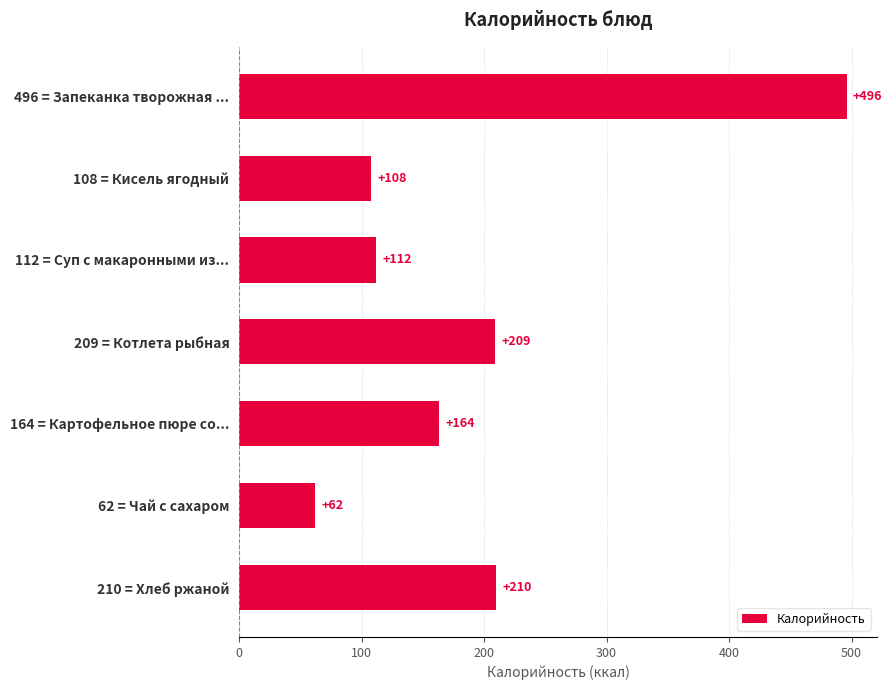

The value at 496 = Запеканка творожная ... is 291.6. True or false?

False